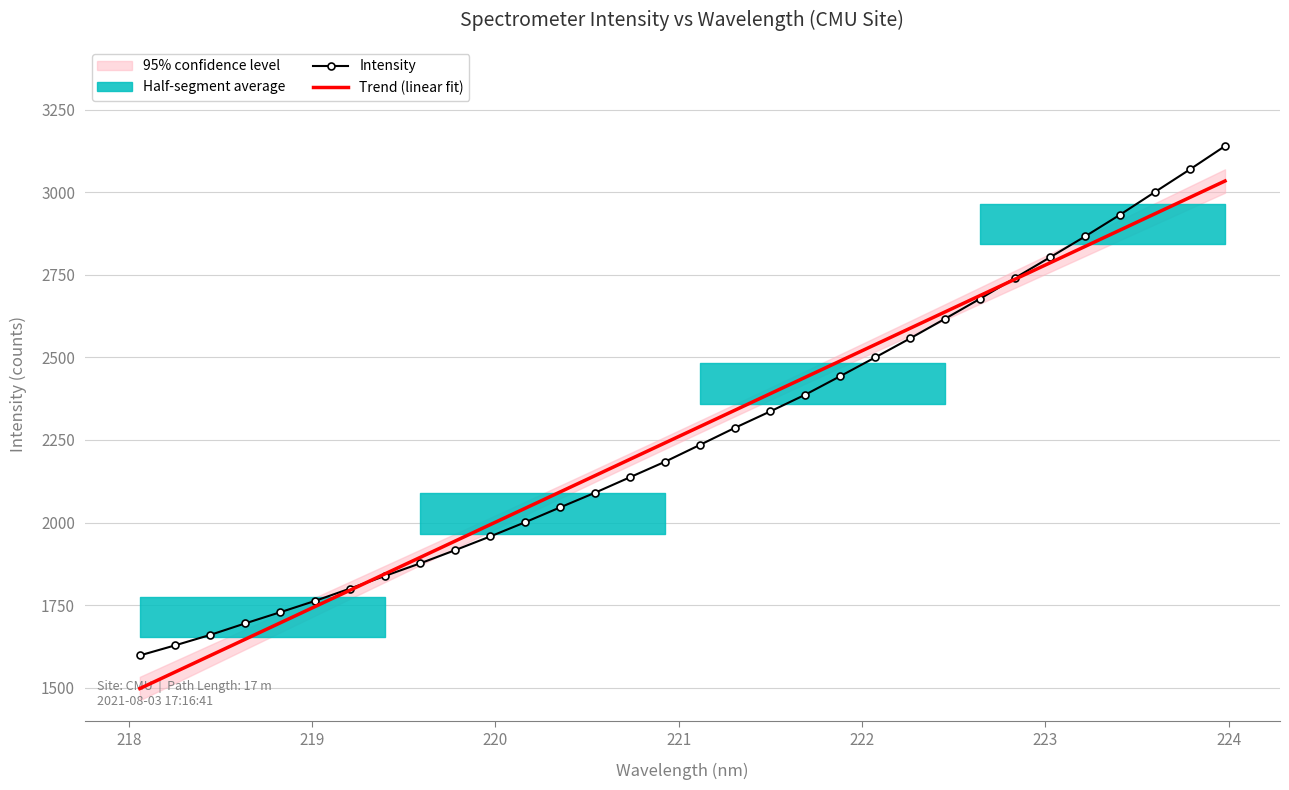

What is the maximum value for Intensity?

3139.9